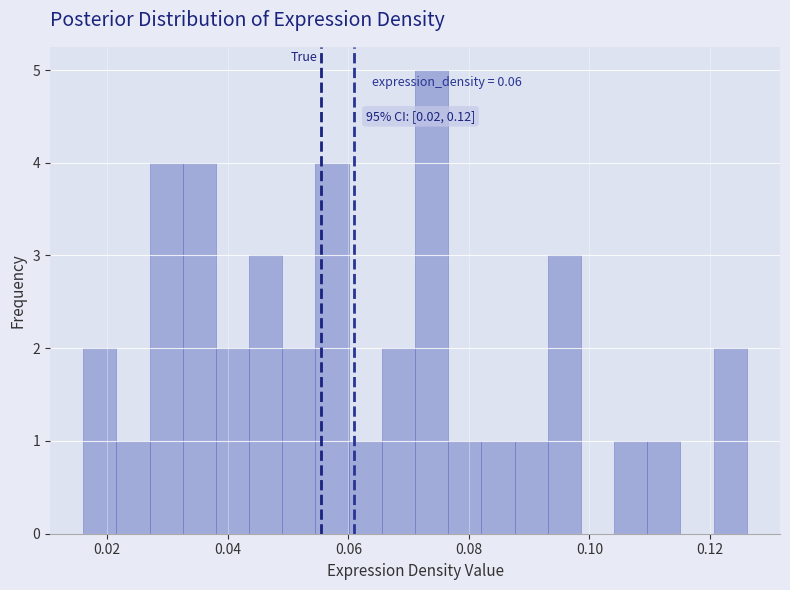

Read against the x-axis, roughly where is the centre of the tallest bar?

0.074